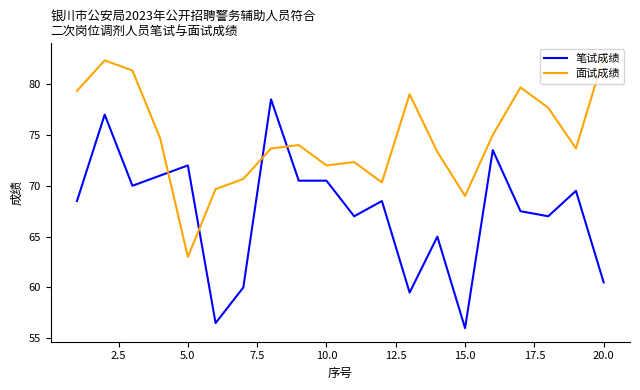

List the series in order of their overall mean, highest first.

面试成绩, 笔试成绩